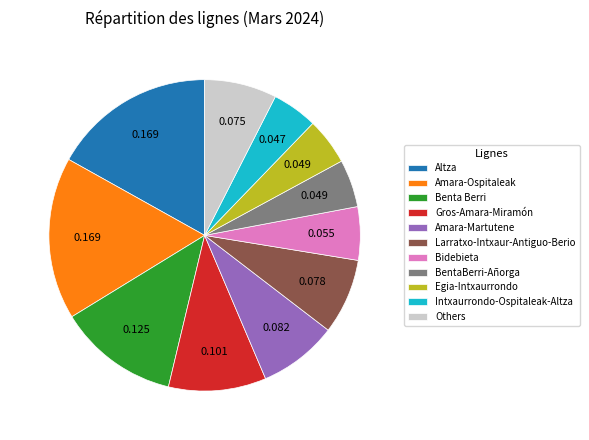

Combined, do BentaBerri-Añorga and Bidebieta account for over 50%?

No